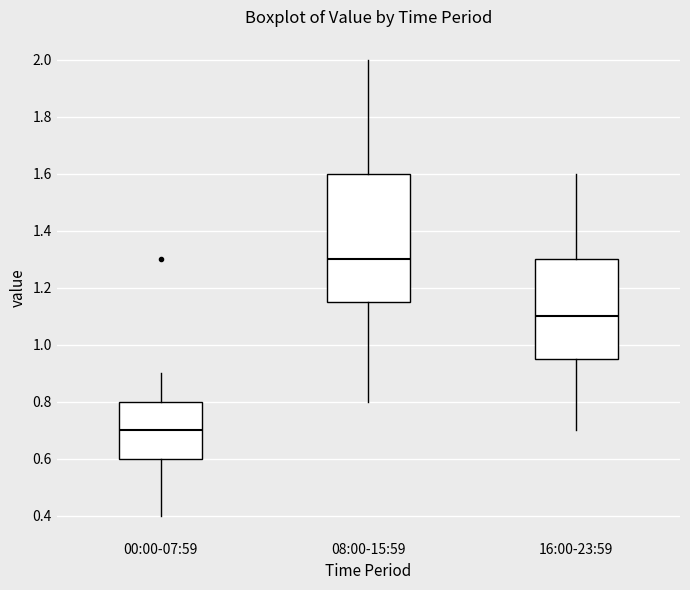

Where is the lower edge of the box for 08:00-15:59 on the y-axis? The values are not printed on the chart, so give them approximately, as read against the axis.

1.16